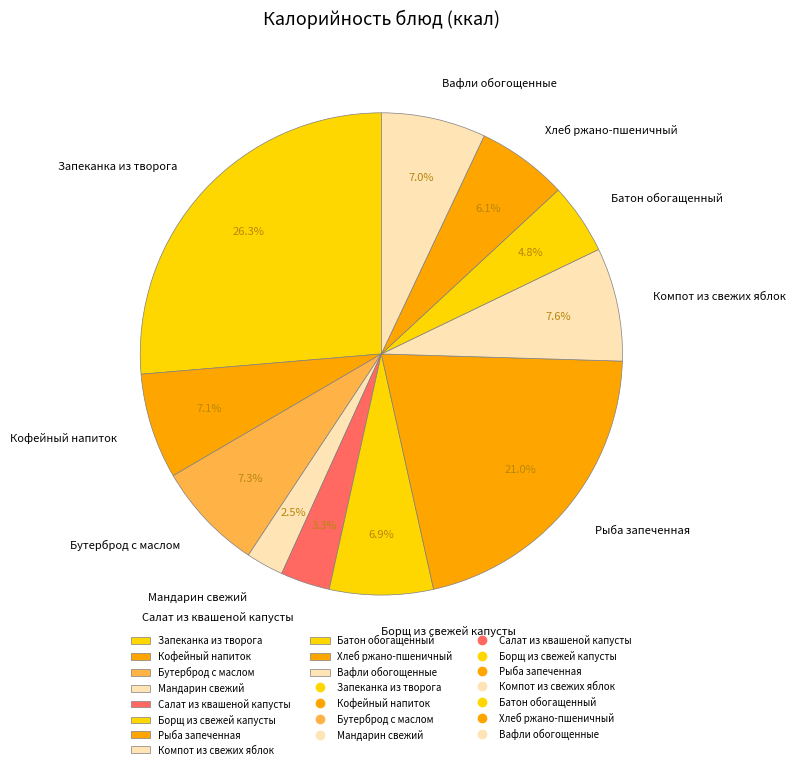

Approximately how many times larger is the value at Салат из квашеной капусты compared to Батон обогащенный?

0.7